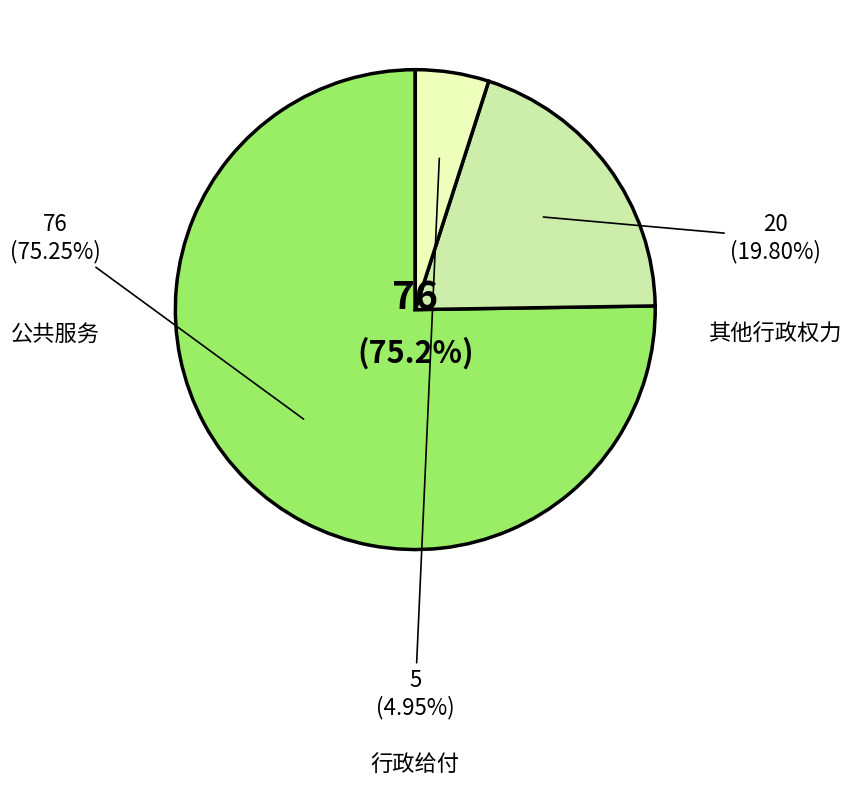

Combined, do 公共服务 and 行政给付 account for over 50%?

Yes